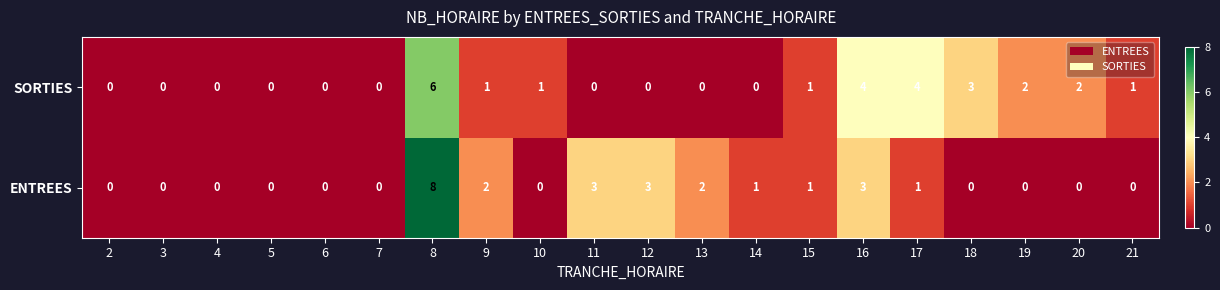

What is the total value across all series at 11?

3